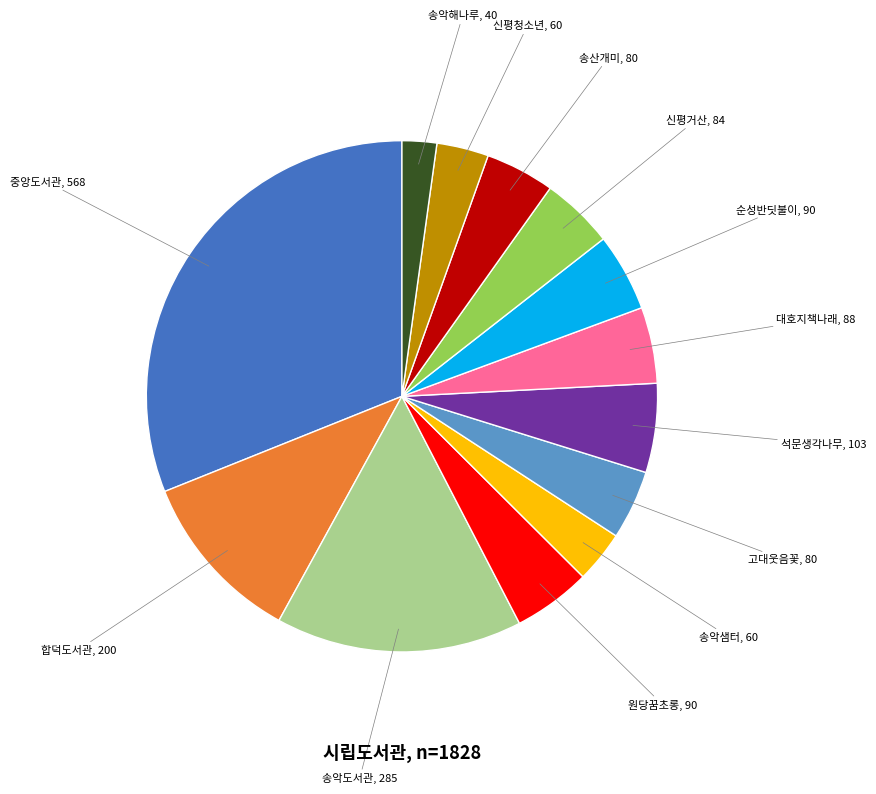

Does any single category account for the majority?

No